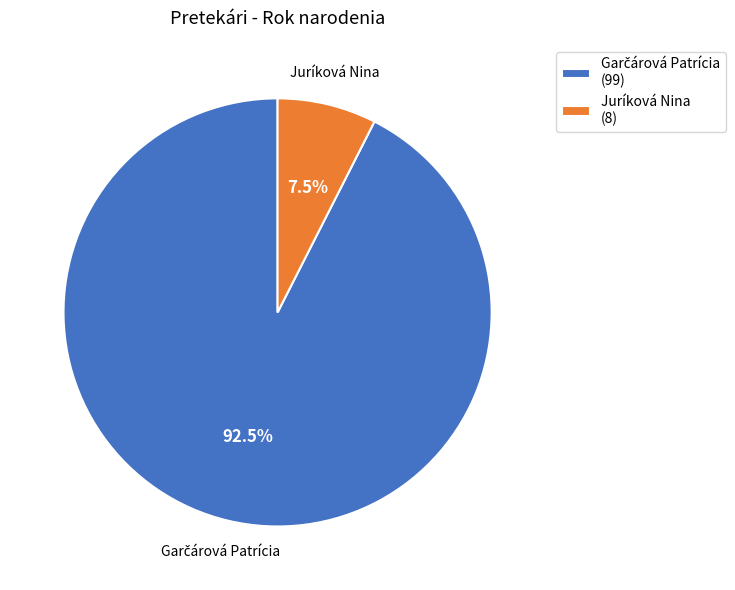

Does Juríková Nina (8) account for over 50% of the chart?

No